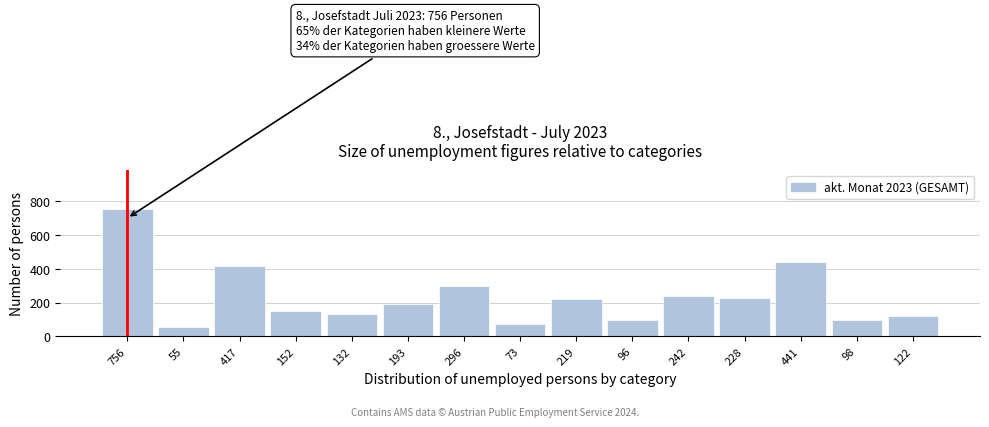

Where is the data nearest to the value 405?

417